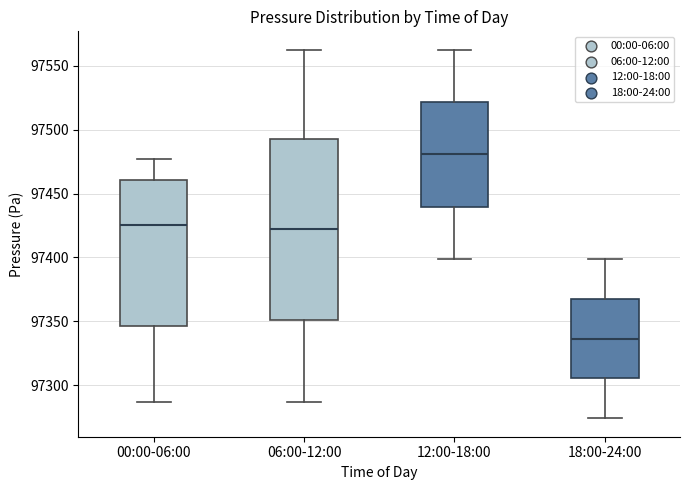

Reading left to right, read every box against the y-axis: the position of its median line, the range the box covers, and the ends of its whiskers. The values are not printed on the chart, so give them approximately, as read against the axis.

00:00-06:00: median 97425, box 97345 to 97460, whiskers 97285 to 97475
06:00-12:00: median 97420, box 97350 to 97490, whiskers 97285 to 97565
12:00-18:00: median 97480, box 97440 to 97520, whiskers 97400 to 97565
18:00-24:00: median 97335, box 97305 to 97370, whiskers 97275 to 97400